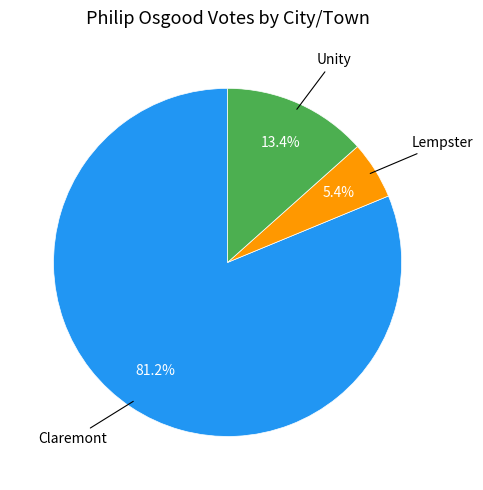

Is there any slice that represents more than half of the pie?

Yes